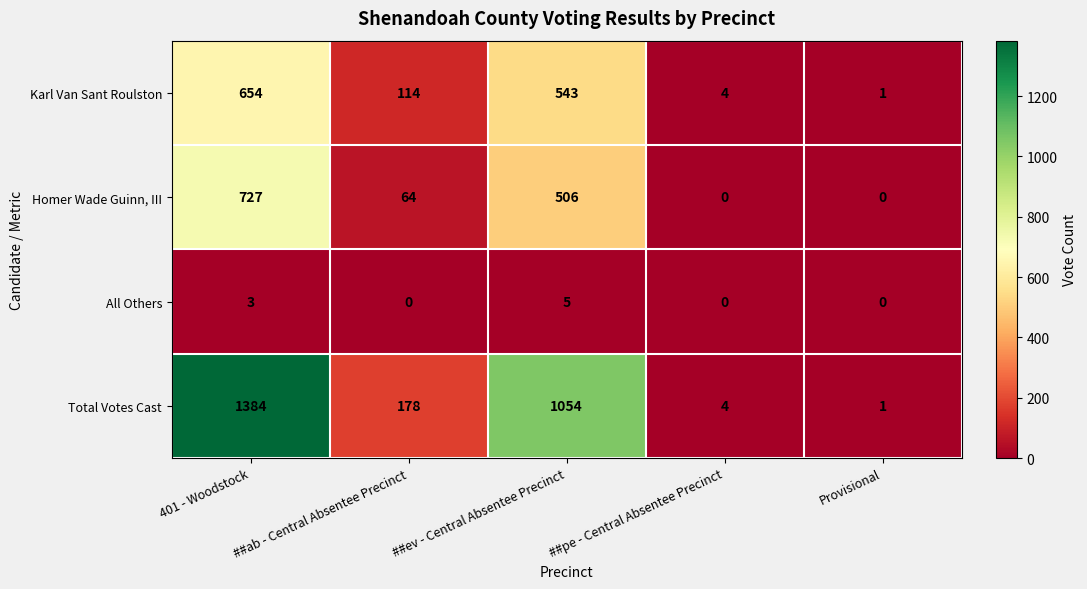

At which category is the sum across all series the highest?

401 - Woodstock